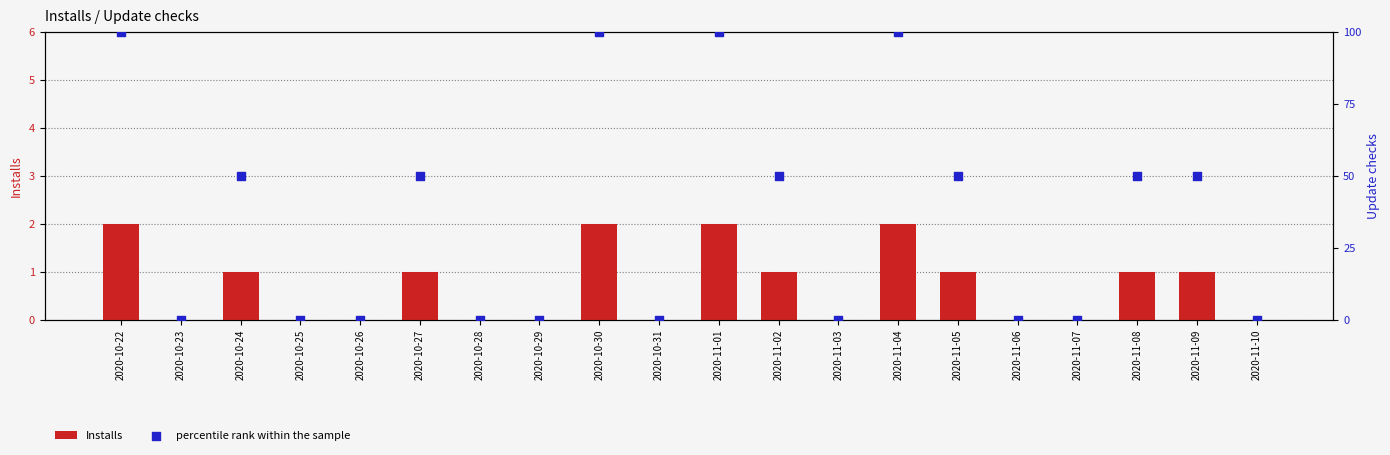

Which series has the largest Y range (max minus min)?

percentile rank within the sample